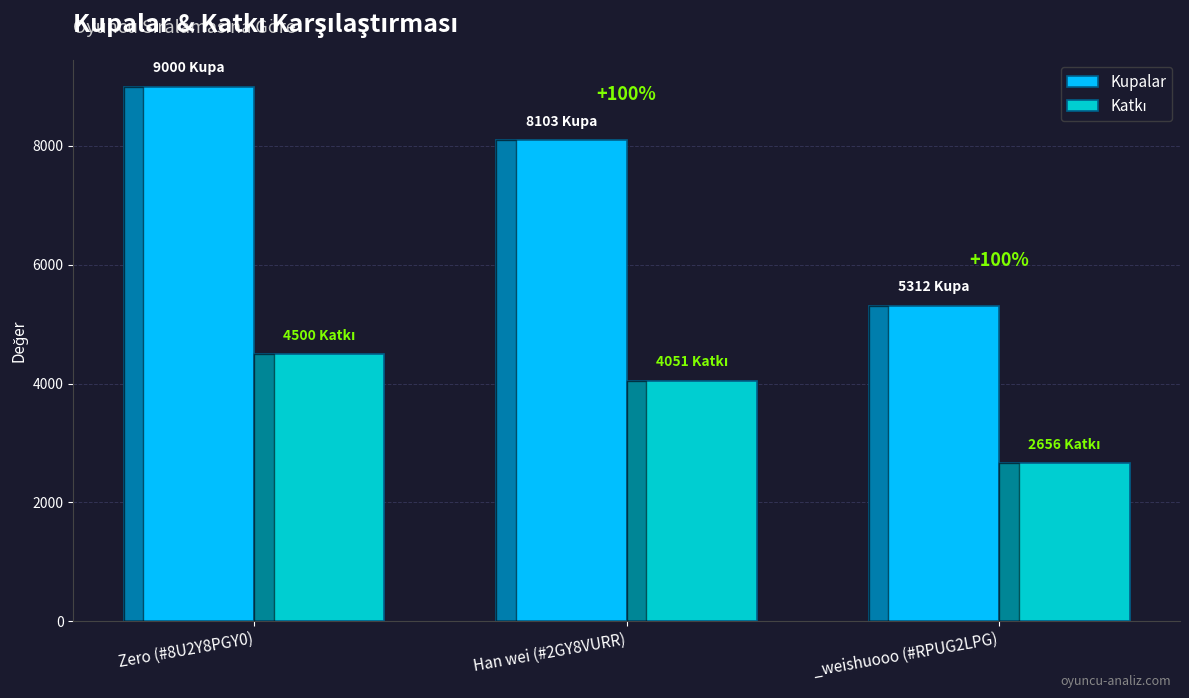

What is the sum of all Kupalar values?

22415